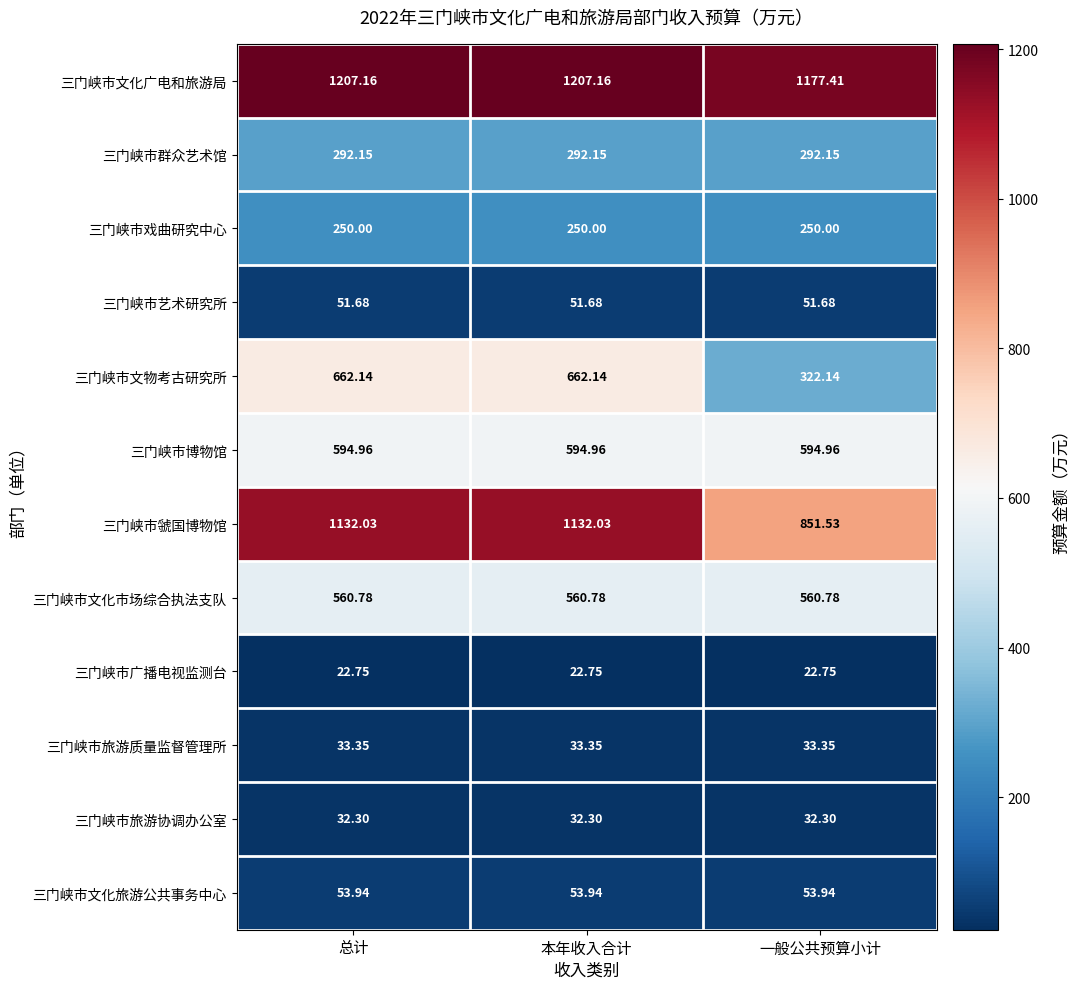

Between 总计 and 一般公共预算小计, which series saw the biggest shift?

三门峡市文物考古研究所